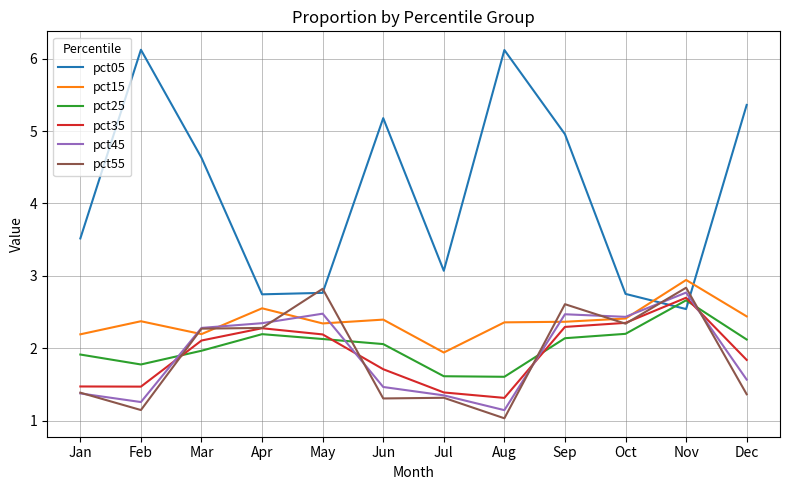

Rank the series at Sep from highest to lowest value.

pct05, pct55, pct45, pct15, pct35, pct25